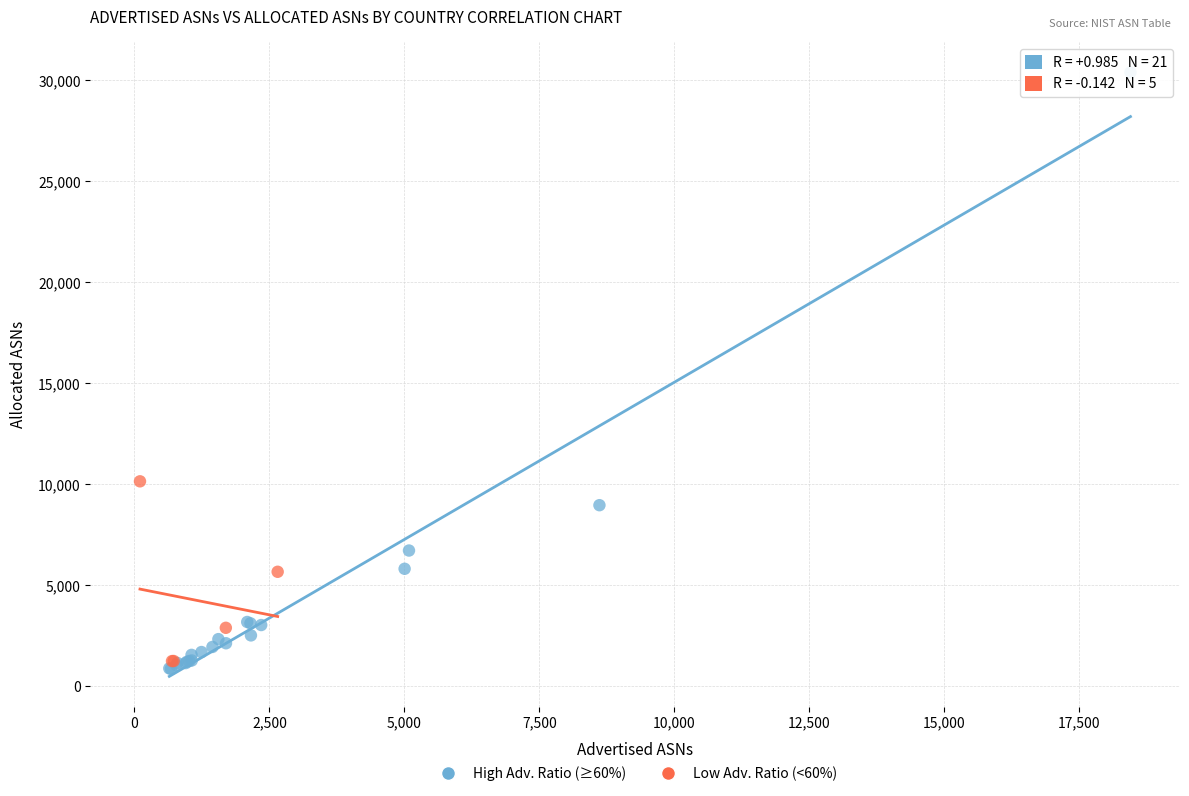

Which series reaches the minimum Y coordinate?

High Adv. Ratio (≥60%)